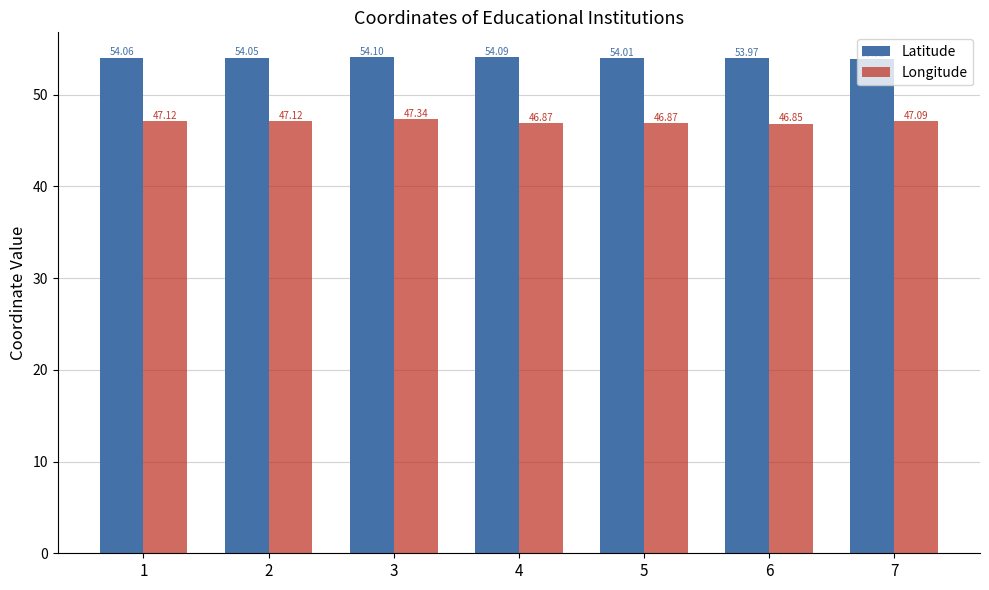

What is the average value of the Latitude series?

54.0